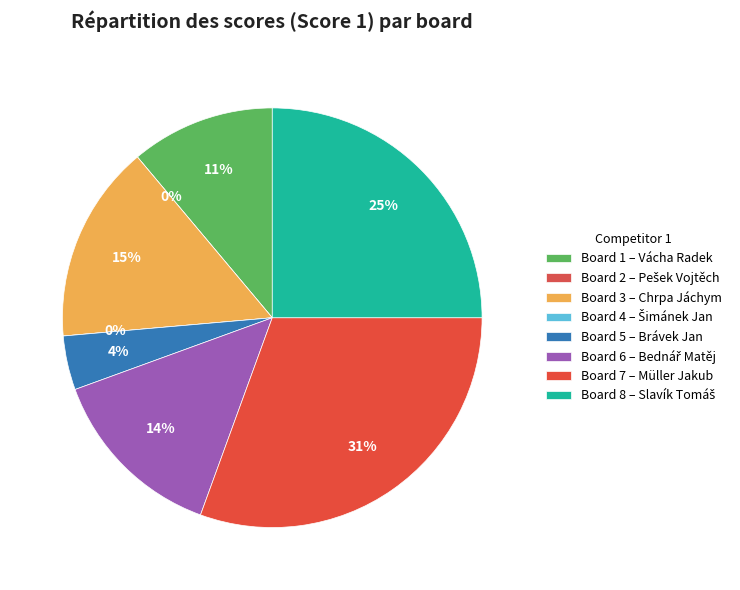

True or false: Board 8
Slavík Tomáš accounts for 25% of the total.

True